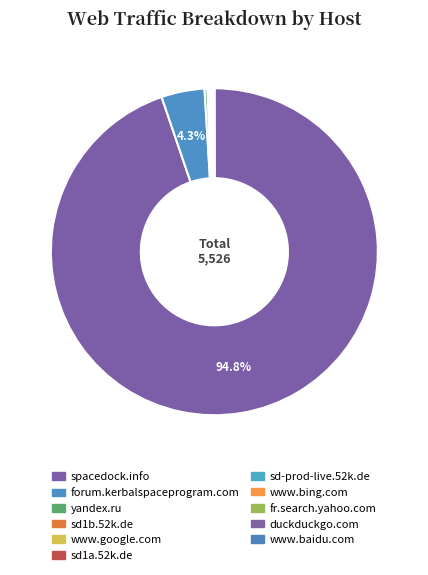

What is the change in value from forum.kerbalspaceprogram.com to sd1a.52k.de?

-228